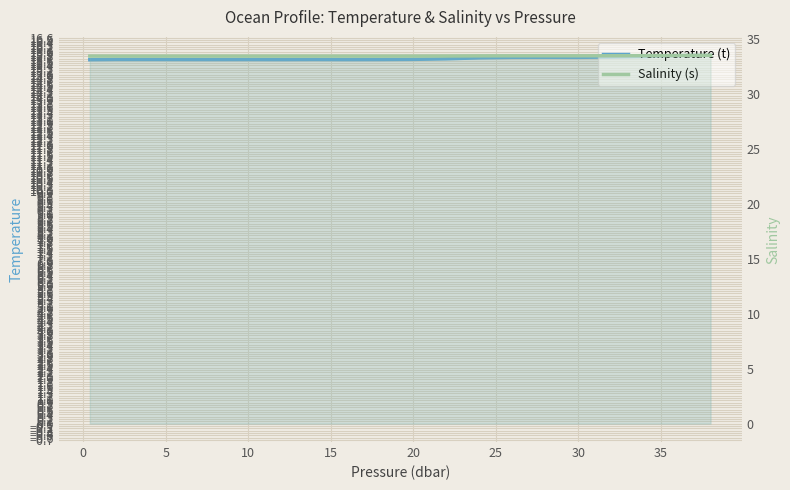

Does the chart display data point markers on the line(s)?

No